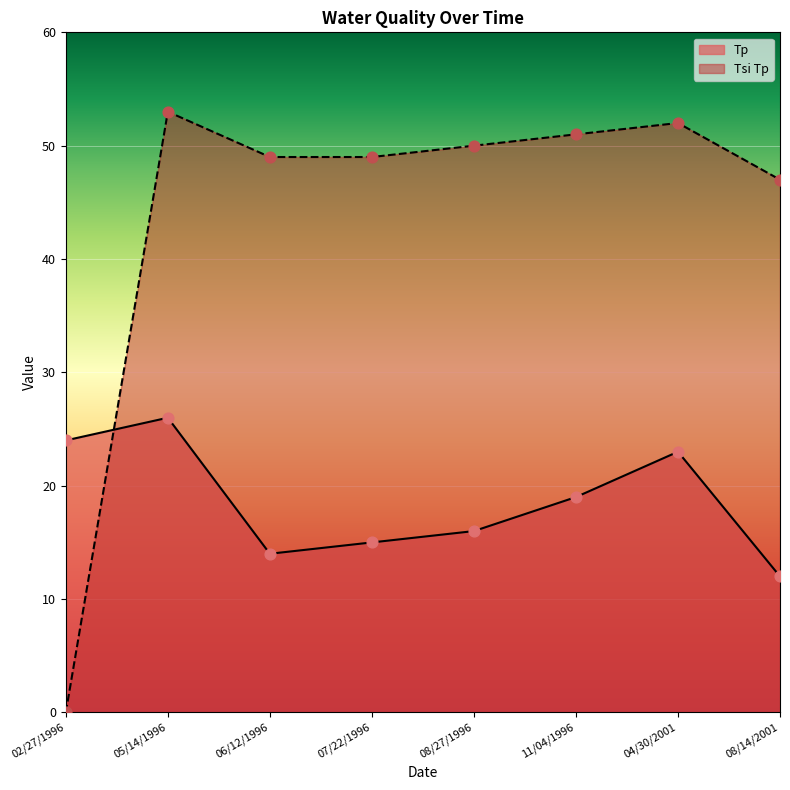

Which series has the largest total across all categories?

Tsi Tp